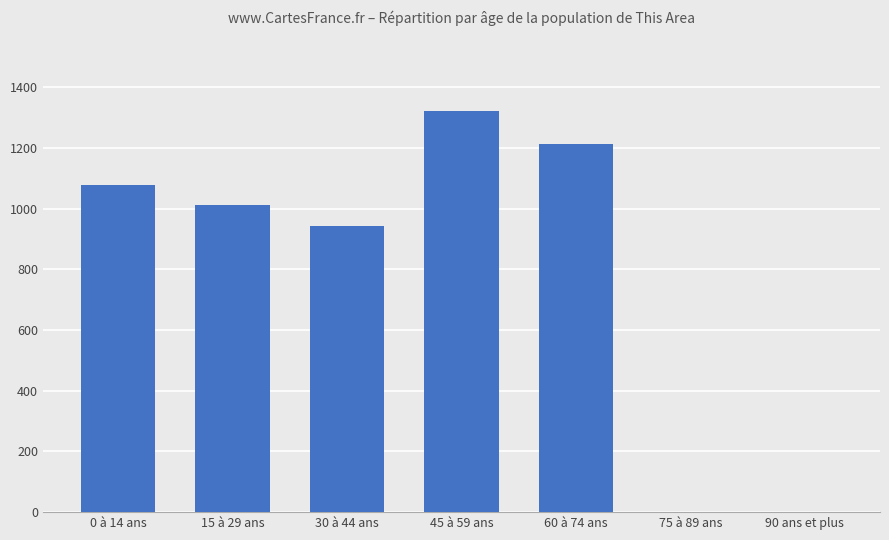

Reading left to right, transcribe all the data shown in this chart.

1079	1012	942	1321	1214	0	0